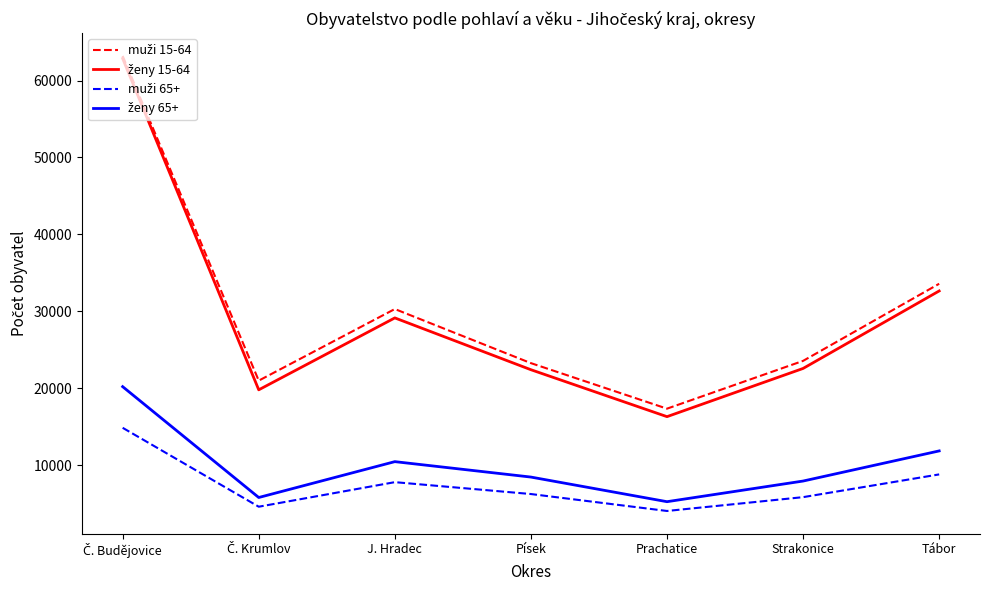

What is the total value across all series at Písek?

60300